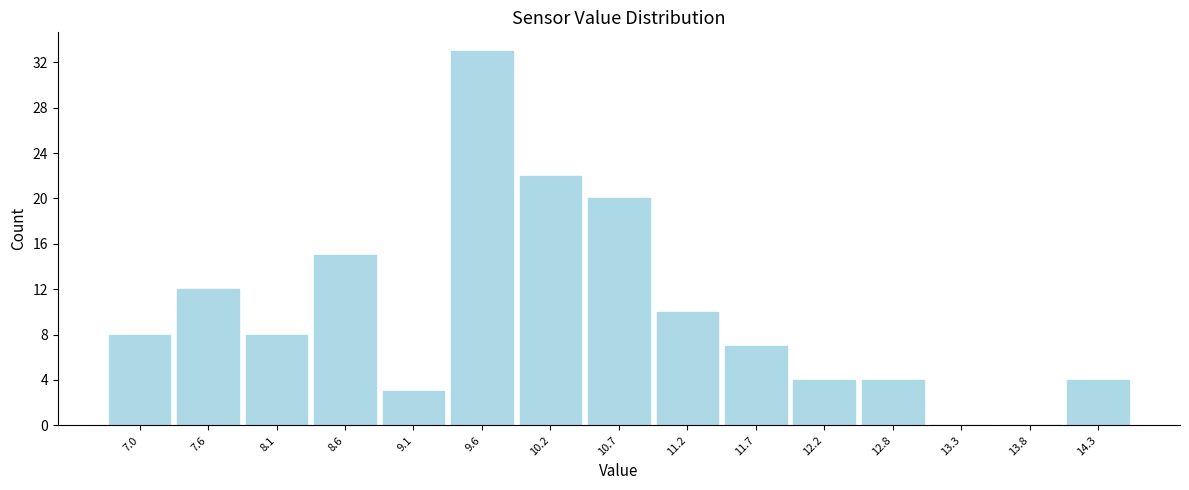

Reading left to right, extract all data points from this chart.

7.0=8	7.6=12	8.1=8	8.6=15	9.1=3	9.6=33	10.2=22	10.7=20	11.2=10	11.7=7	12.2=4	12.8=4	13.3=0	13.8=0	14.3=4